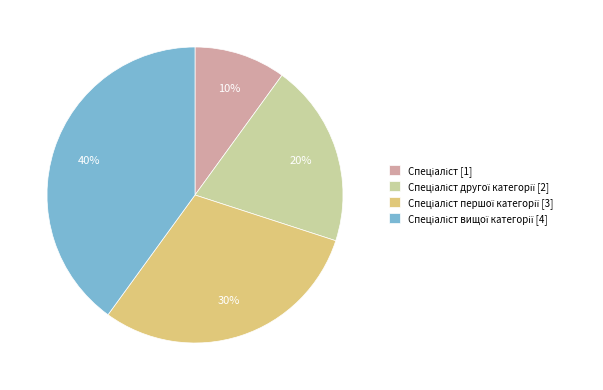

Count the number of slices in the pie.

4